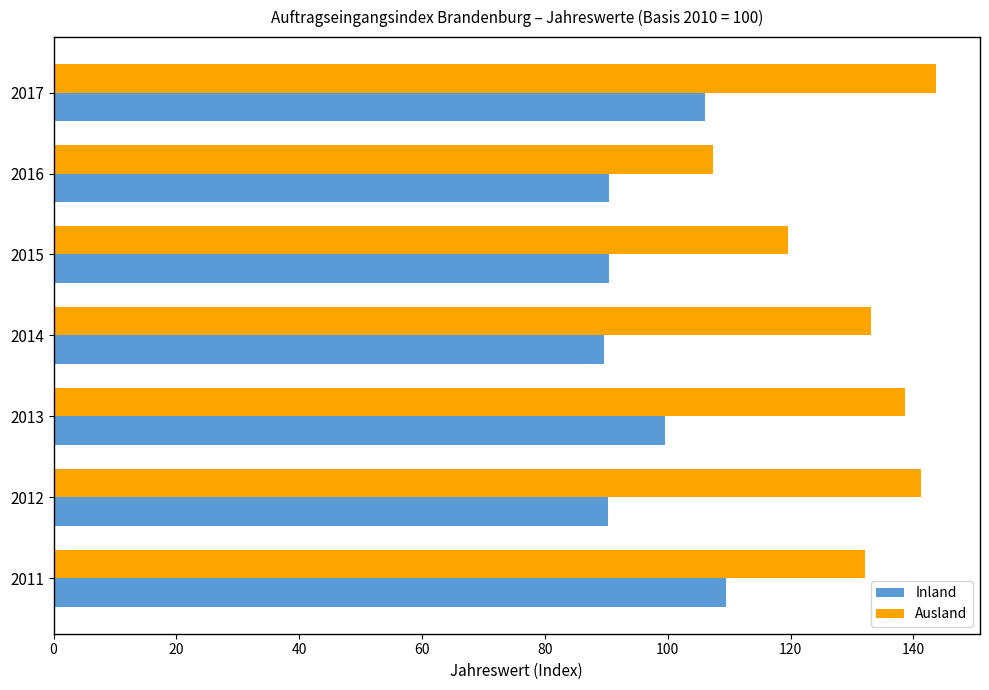

True or false: Ausland has a value of 133.0 at 2014.

True